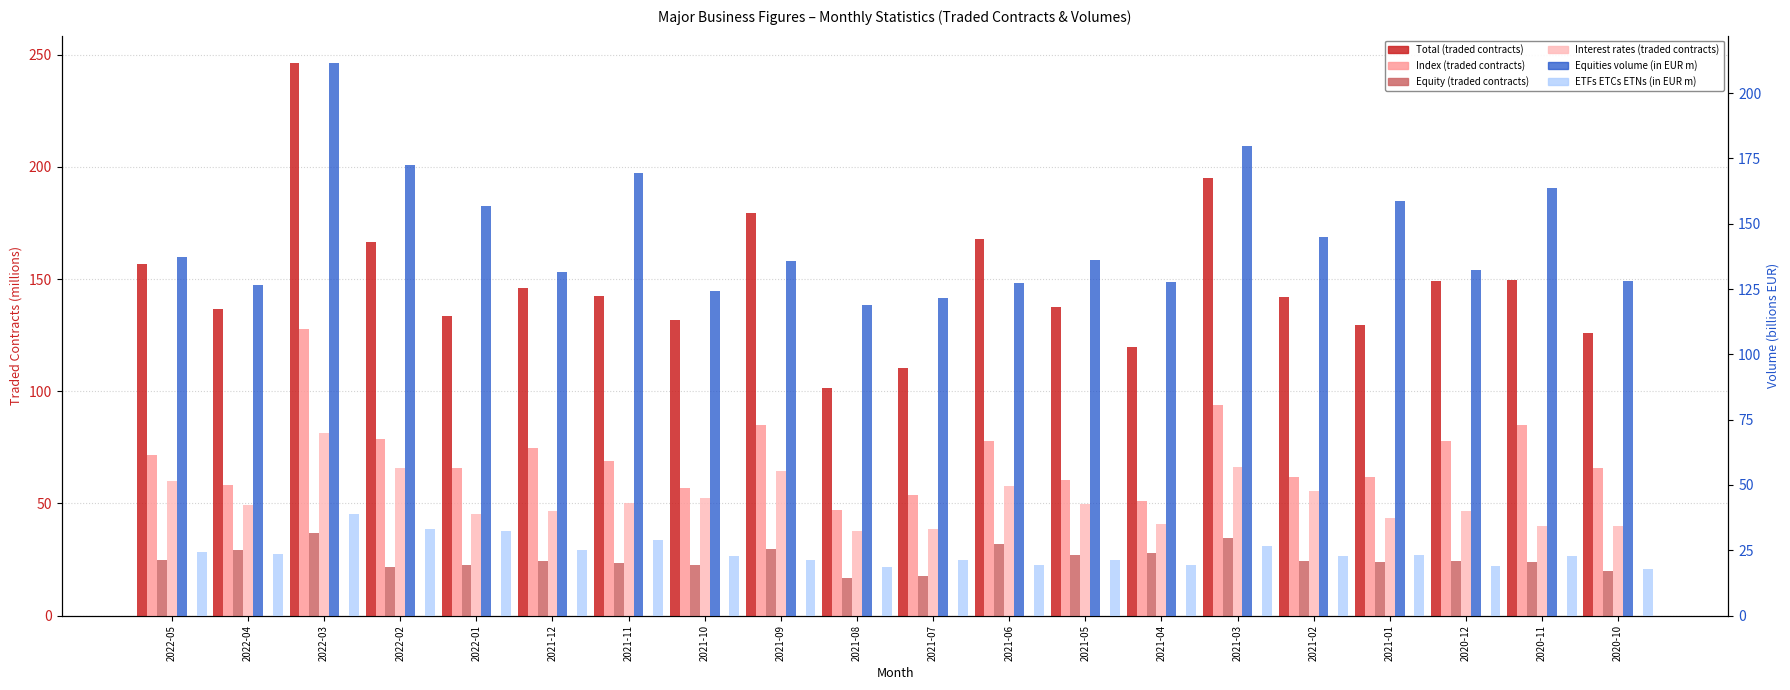

What is the spread (max minus min) of values at 2022-01?

134.6